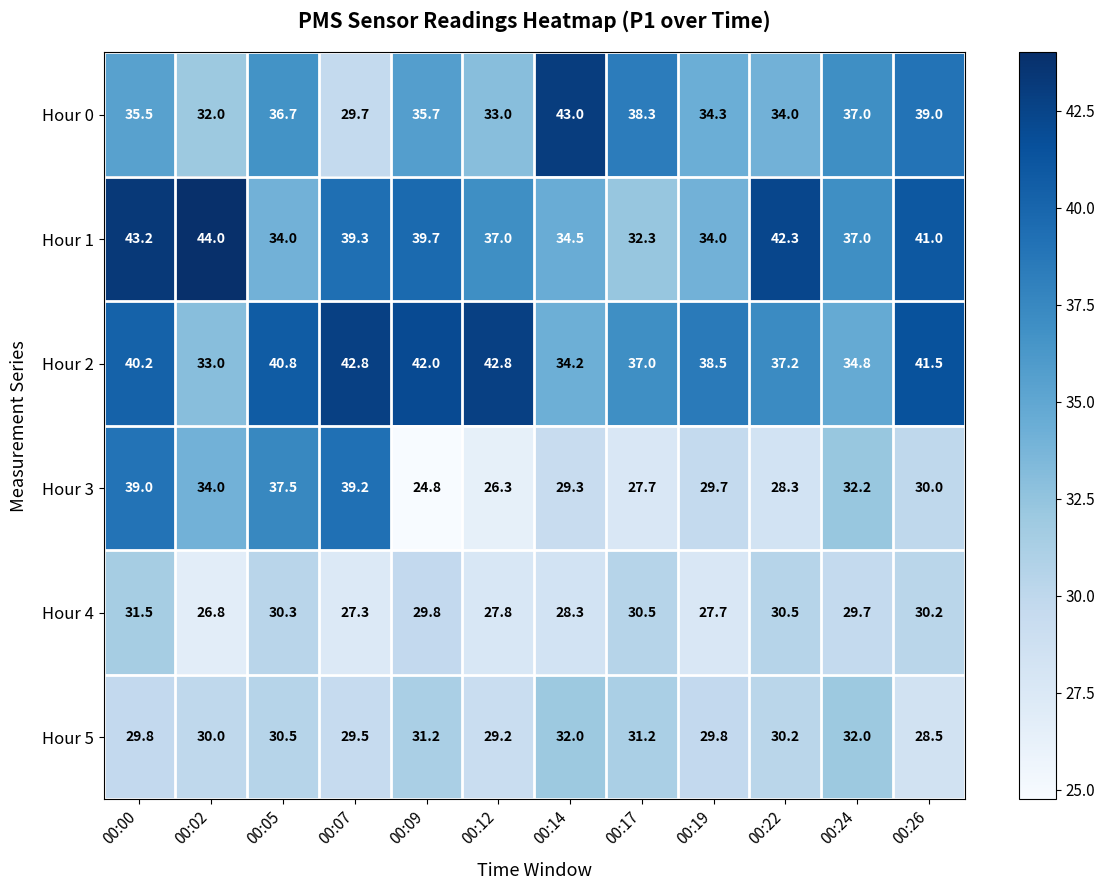

Which series has the widest spread of values?

Hour 3